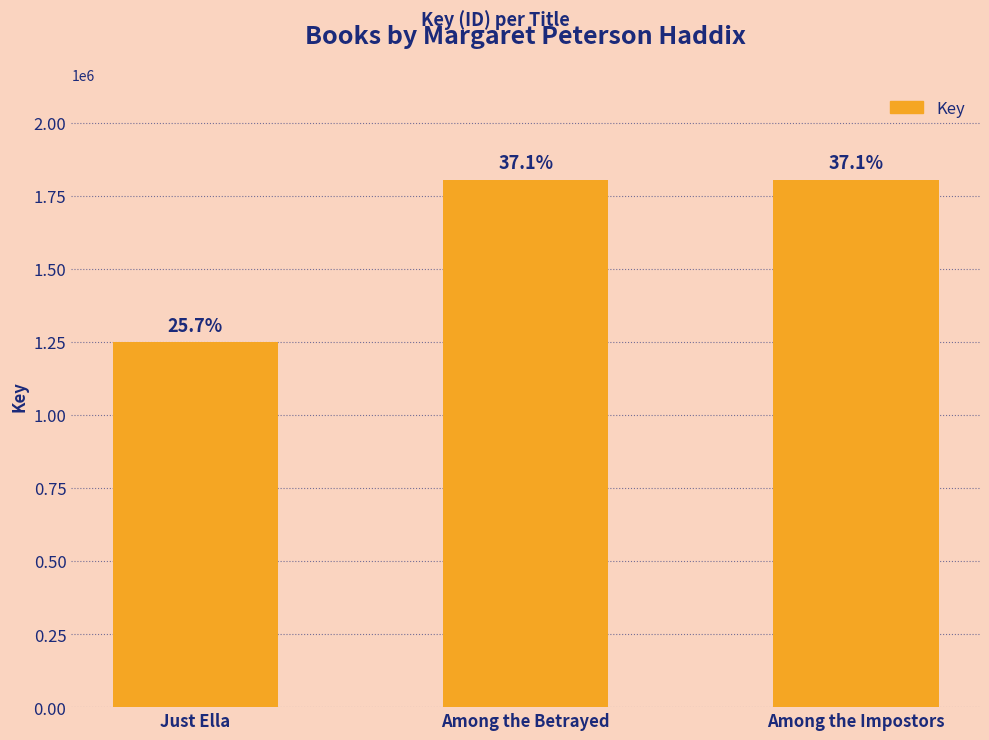

List the labels in order of value, largest first.

Among the Betrayed, Among the Impostors, Just Ella